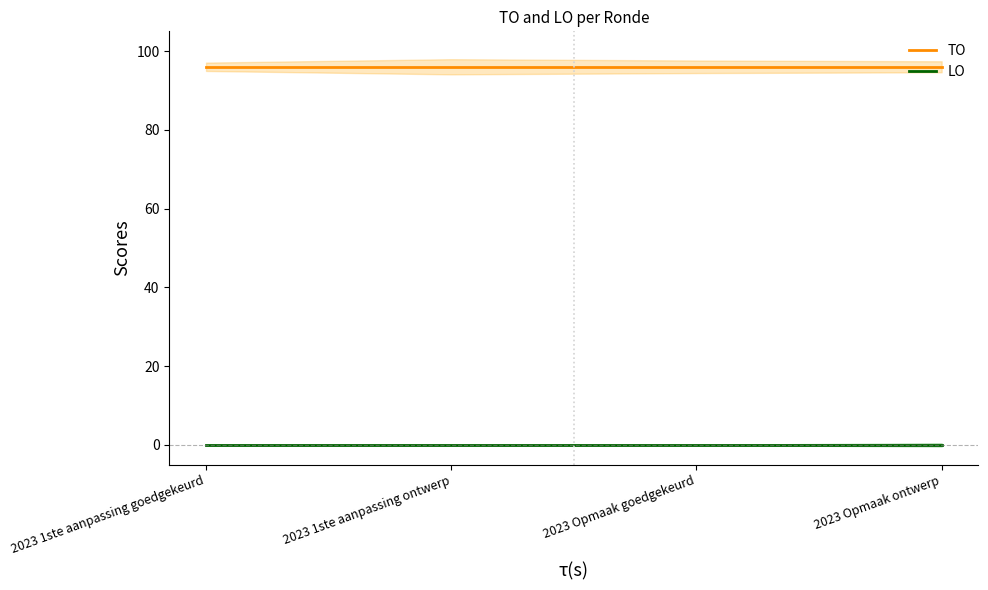

Which has a higher value, 2023 Opmaak goedgekeurd or 2023 1ste aanpassing goedgekeurd?

2023 Opmaak goedgekeurd